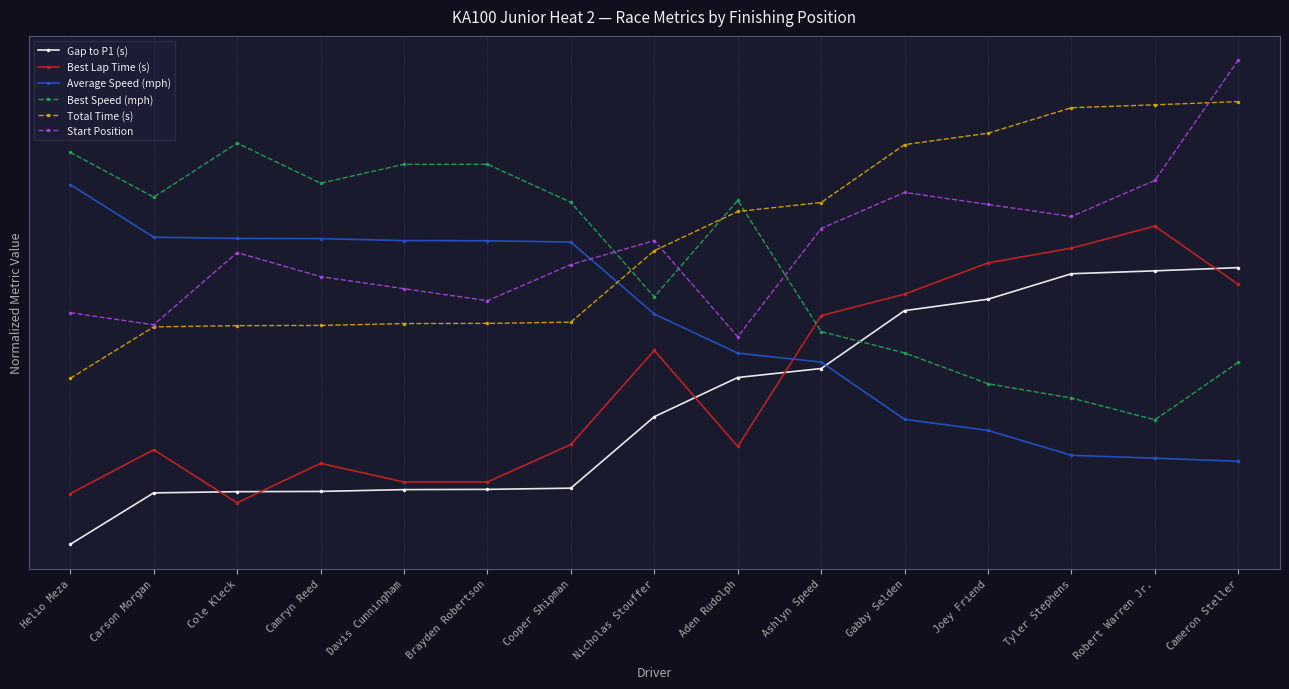

Is the value of Best Speed (mph) at Nicholas Stouffer greater than the value of Best Lap Time (s) at Joey Friend?

No